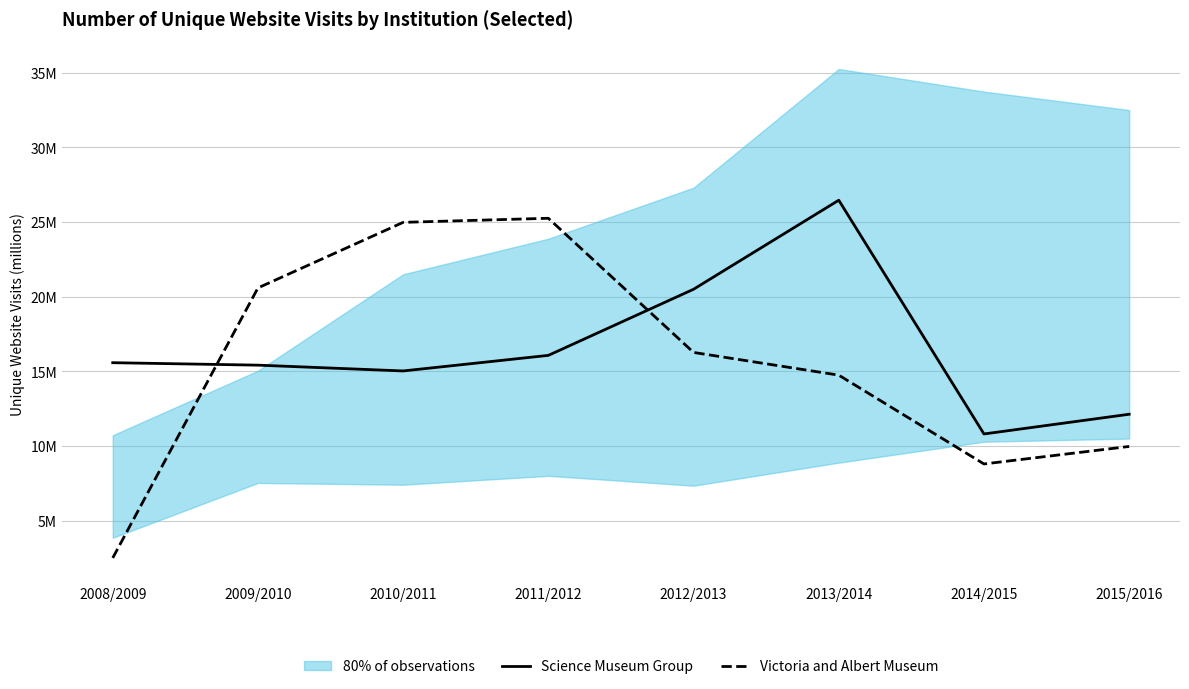

Is the value of Science Museum Group at 2013/2014 greater than the value of Victoria and Albert Museum at 2010/2011?

Yes